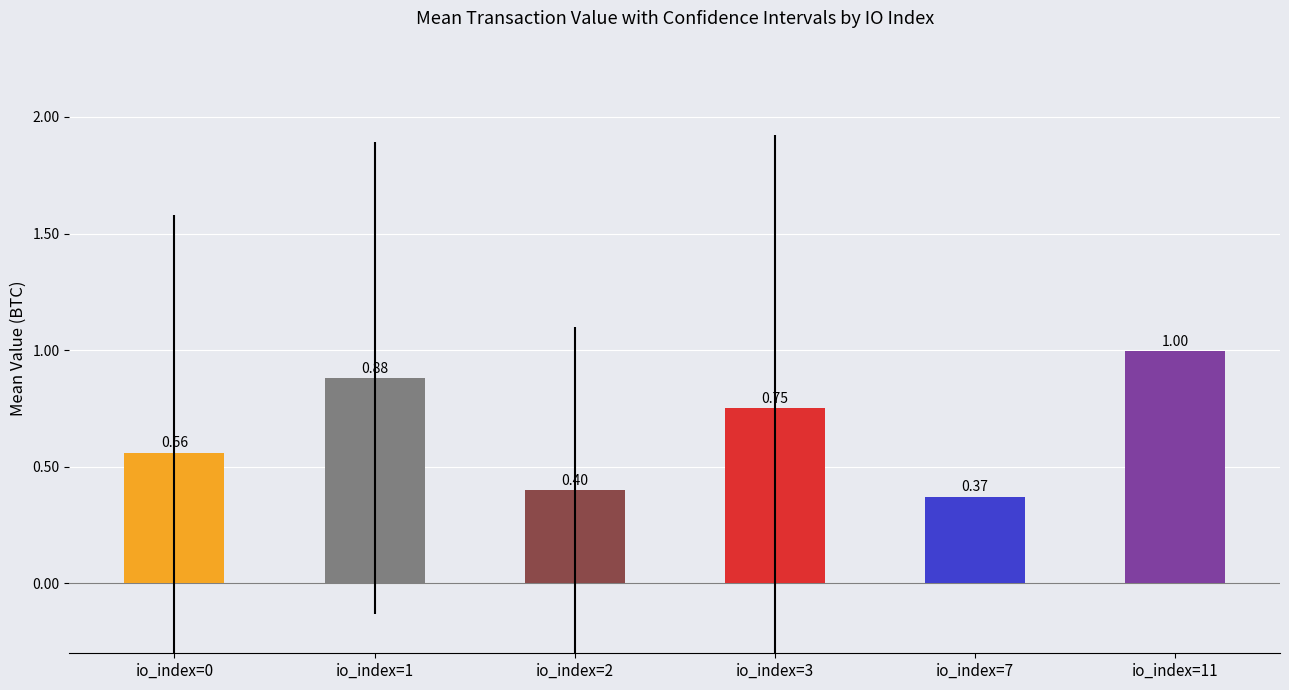

Between io_index=3 and io_index=1, which is larger?

io_index=1